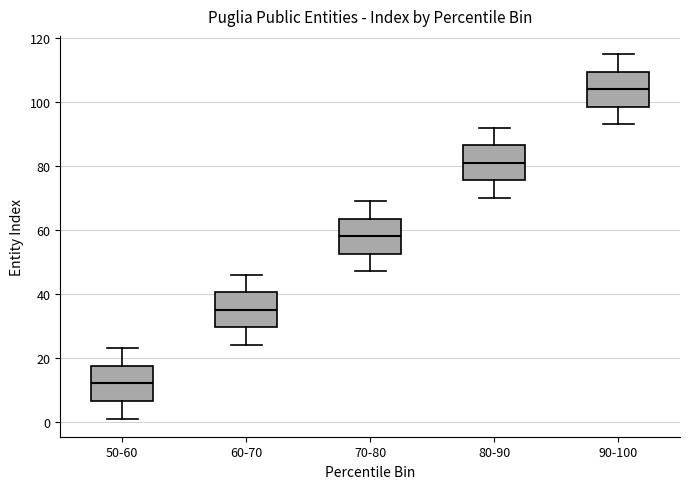

Where does the upper whisker of the box for 80-90 end on the y-axis? The values are not printed on the chart, so give them approximately, as read against the axis.

92